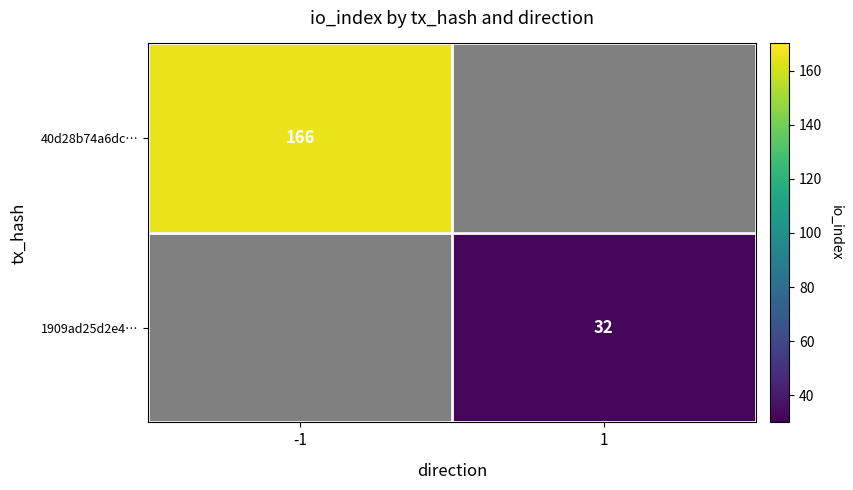

How many positive values does the 1909ad25d2e4… series have?

1